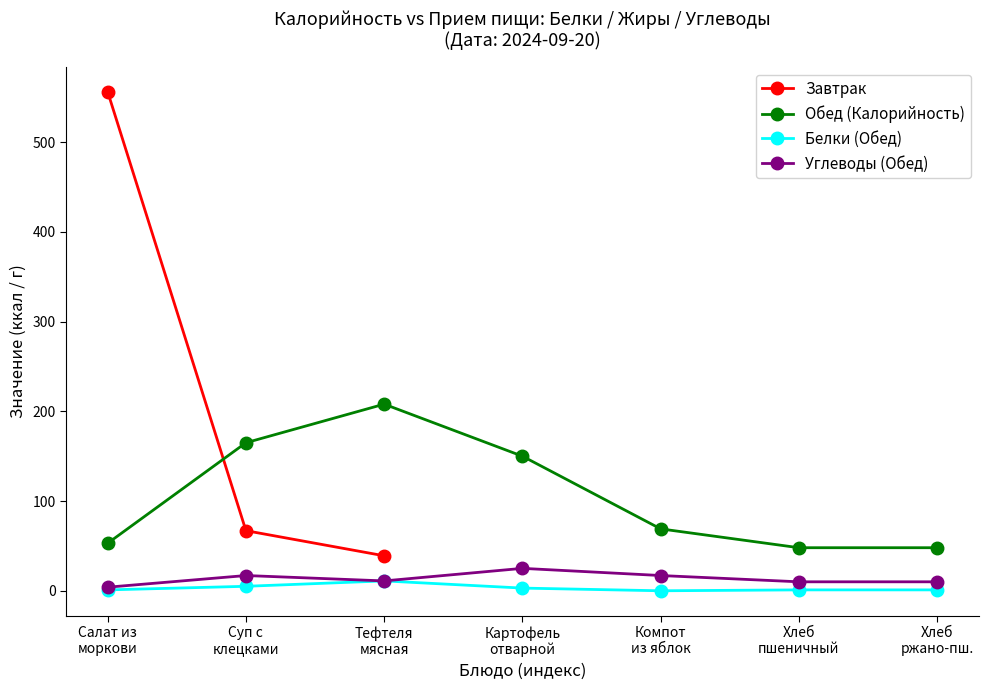

True or false: Белки (Обед) has a value of 1.4 at Хлеб
ржано-пш..

False